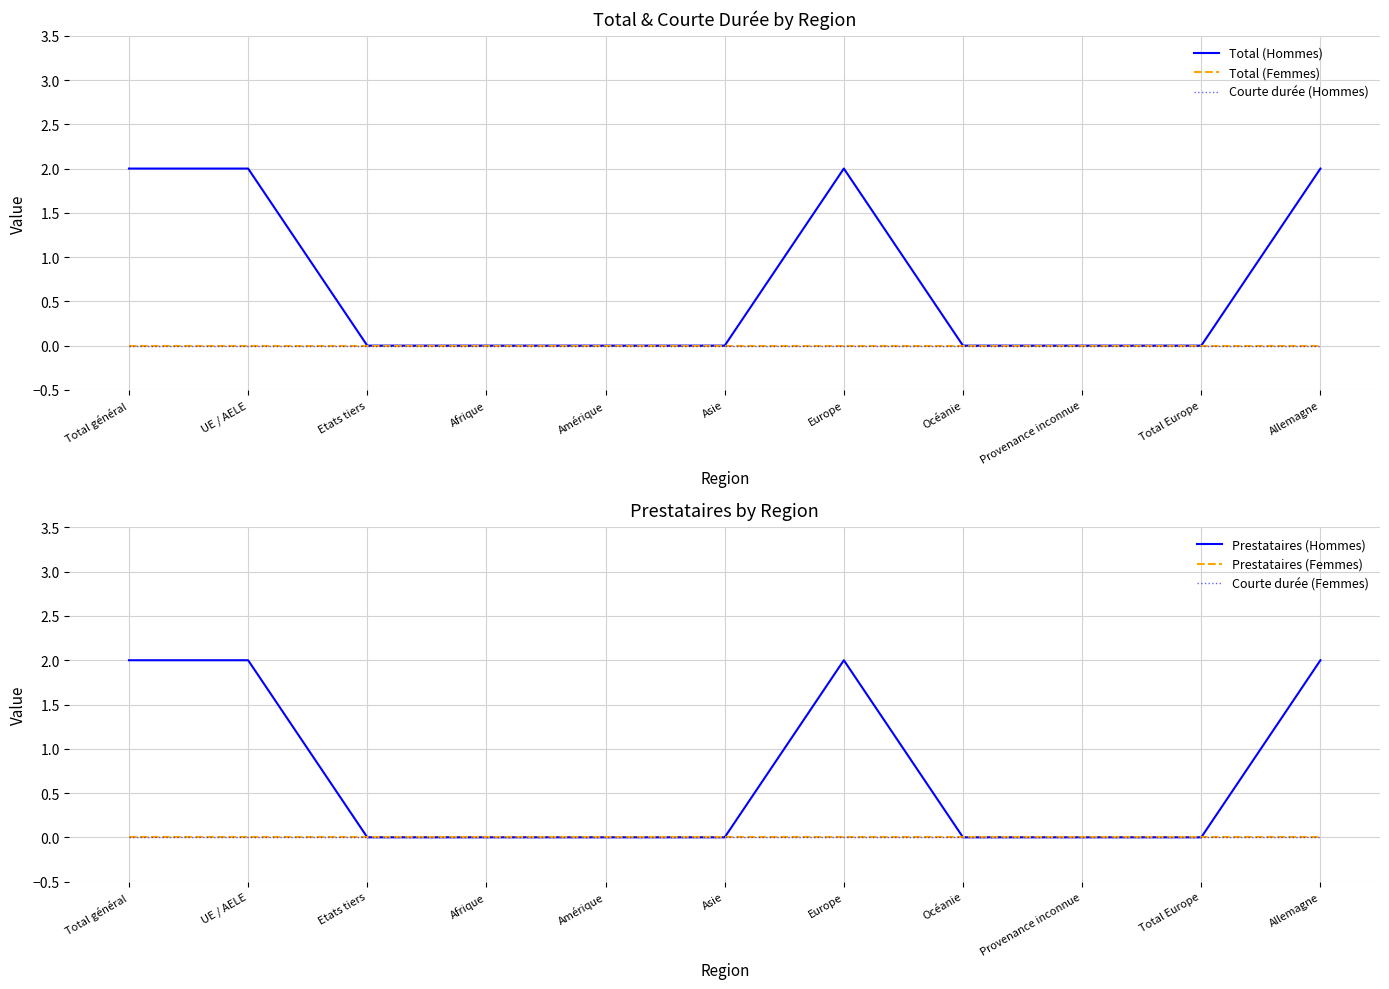

True or false: Total (Hommes) and Courte durée (Femmes) intersect in this chart.

False